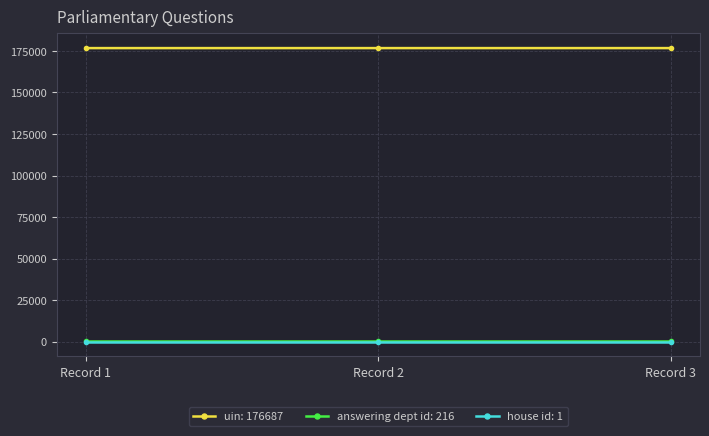

At how many categories does at least one series exceed 8452?

3